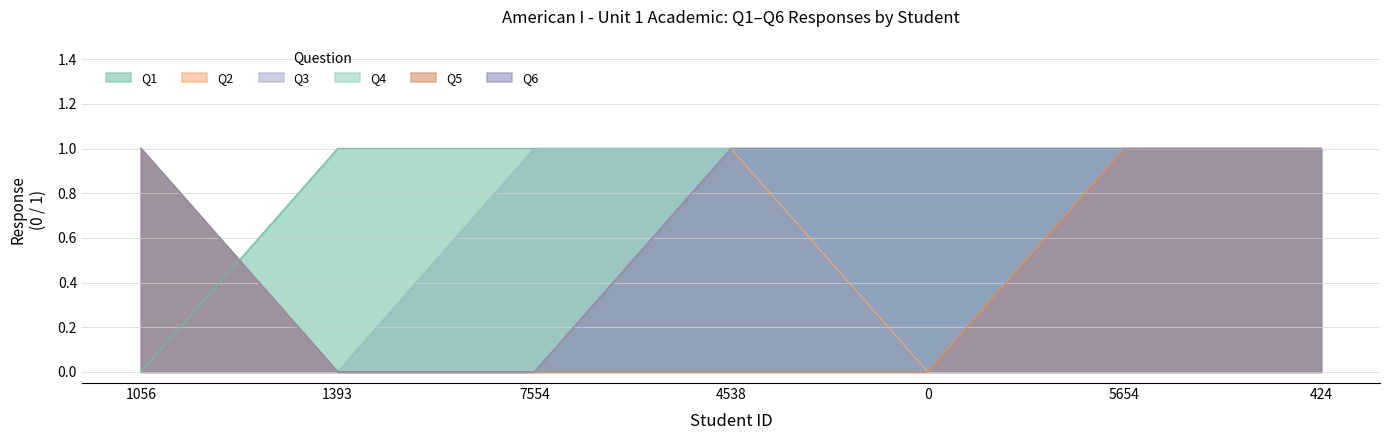

List the labels in order of Q6 value, smallest first.

1393, 7554, 1056, 4538, 0, 5654, 424